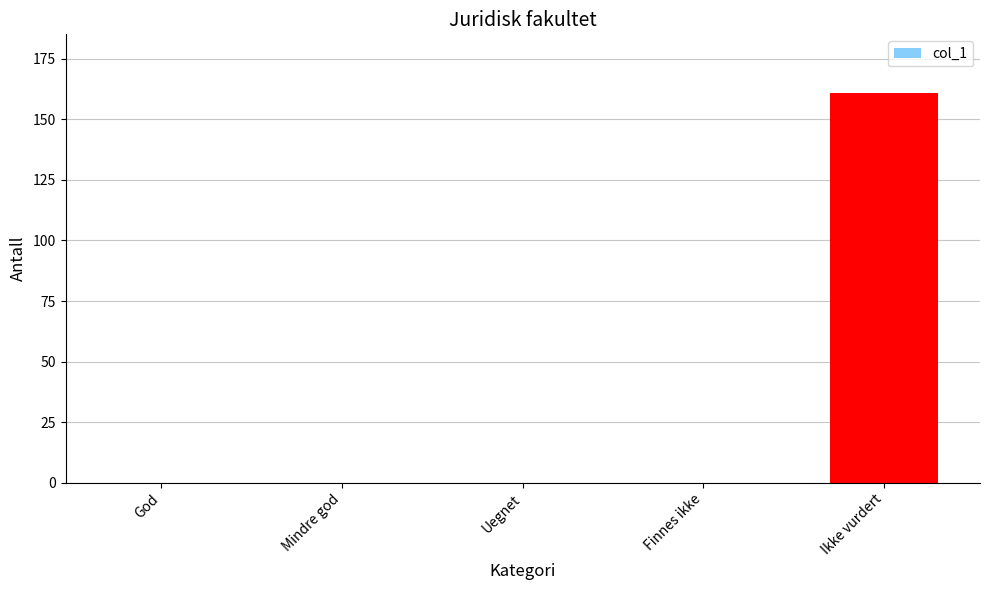

What is the maximum value shown in the chart?

161